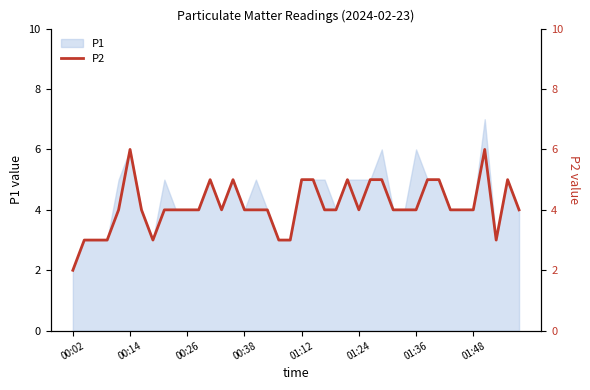

At which label does P1 reach its minimum?

00:02